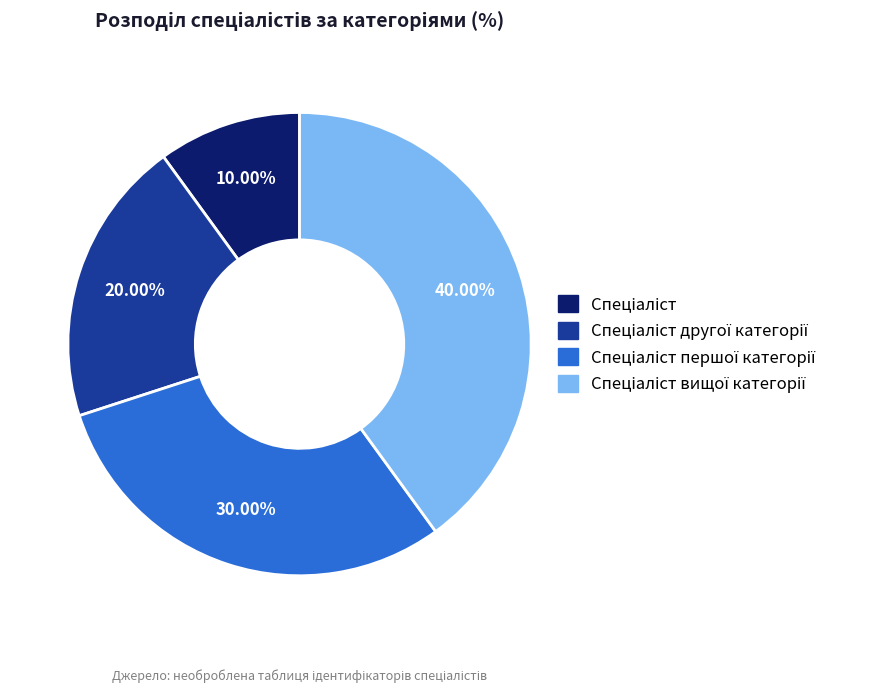

Is there any slice that represents more than half of the pie?

No